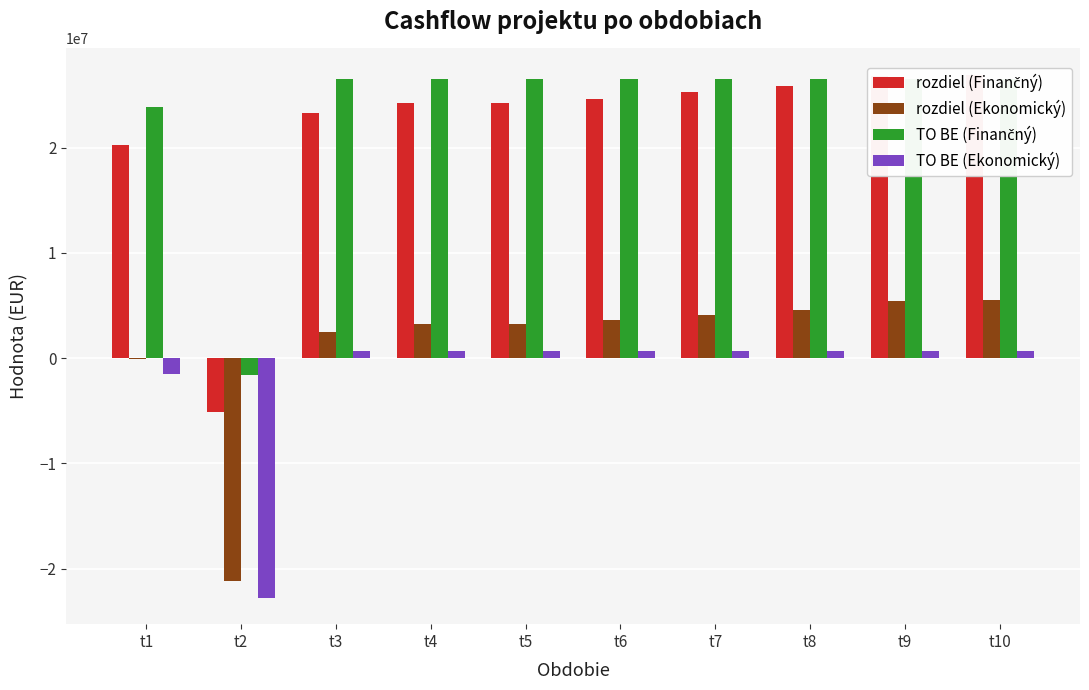

Which series has the largest total across all categories?

TO BE (Finančný)